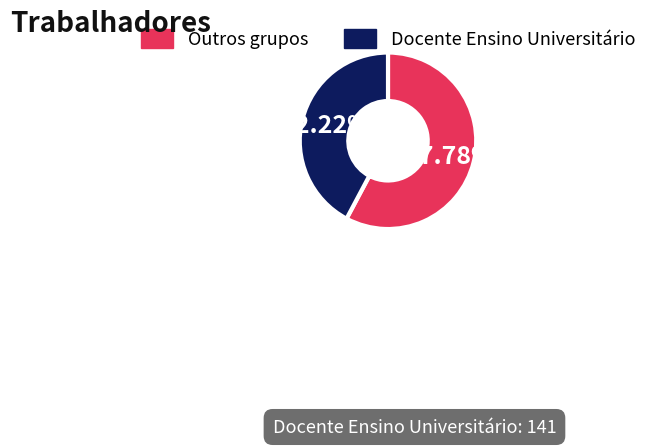

Is there a majority slice in this chart?

Yes